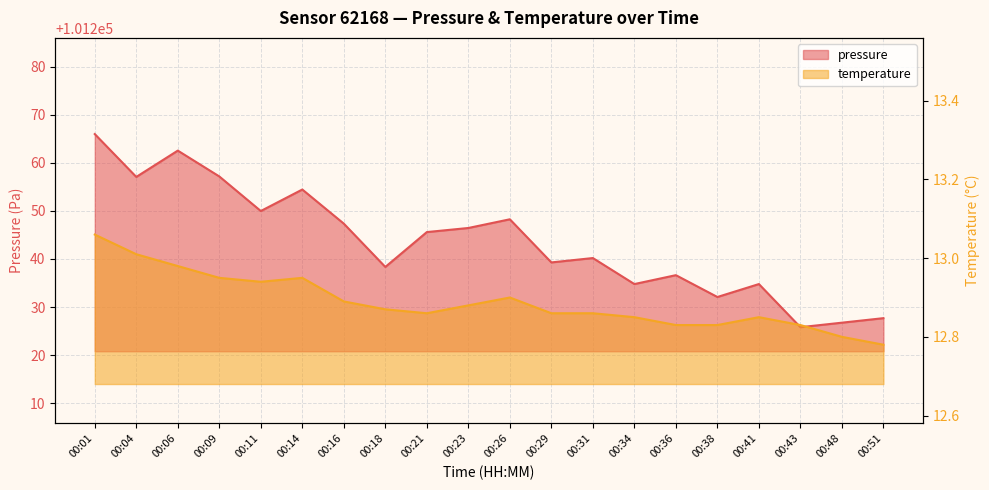

Reading left to right, what are all the values shown in this chart?

pressure: 101266.0	101257.1	101262.5	101257.2	101250.0	101254.4	101247.3	101238.3	101245.6	101246.4	101248.2	101239.3	101240.2	101234.8	101236.6	101232.1	101234.8	101225.8	101226.8	101227.7
temperature: 13.1	13.0	13.0	12.9	12.9	12.9	12.9	12.9	12.9	12.9	12.9	12.9	12.9	12.8	12.8	12.8	12.8	12.8	12.8	12.8